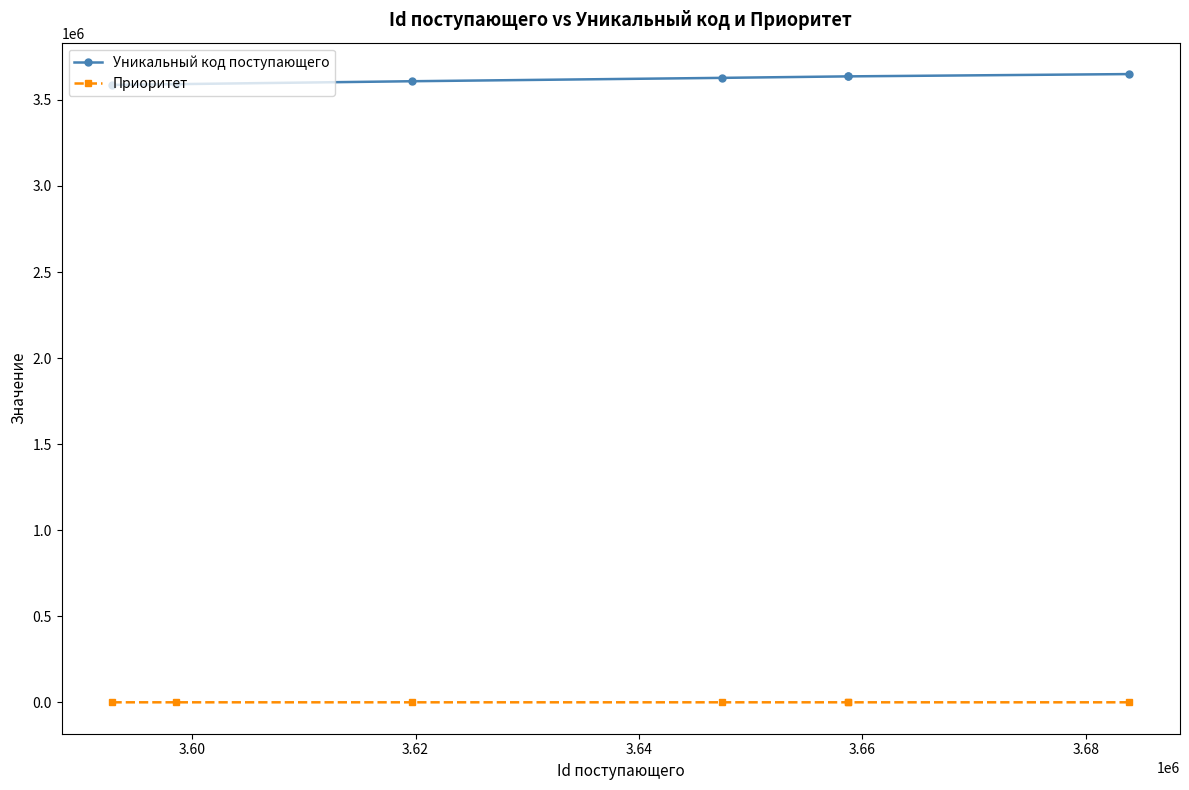

How many series are shown in this chart?

2